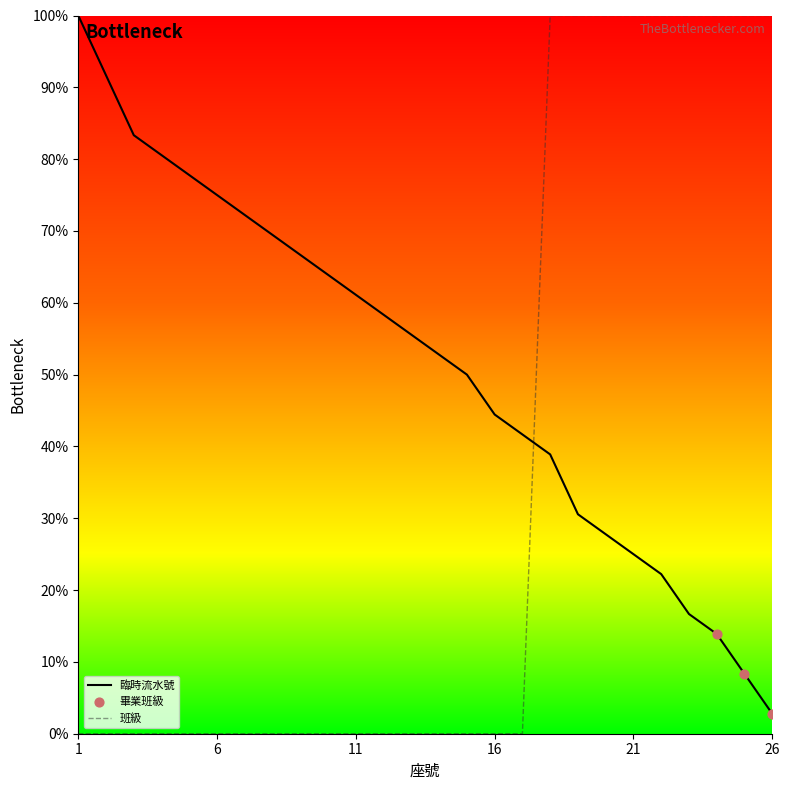

Between 10 and 16, which is larger?

10